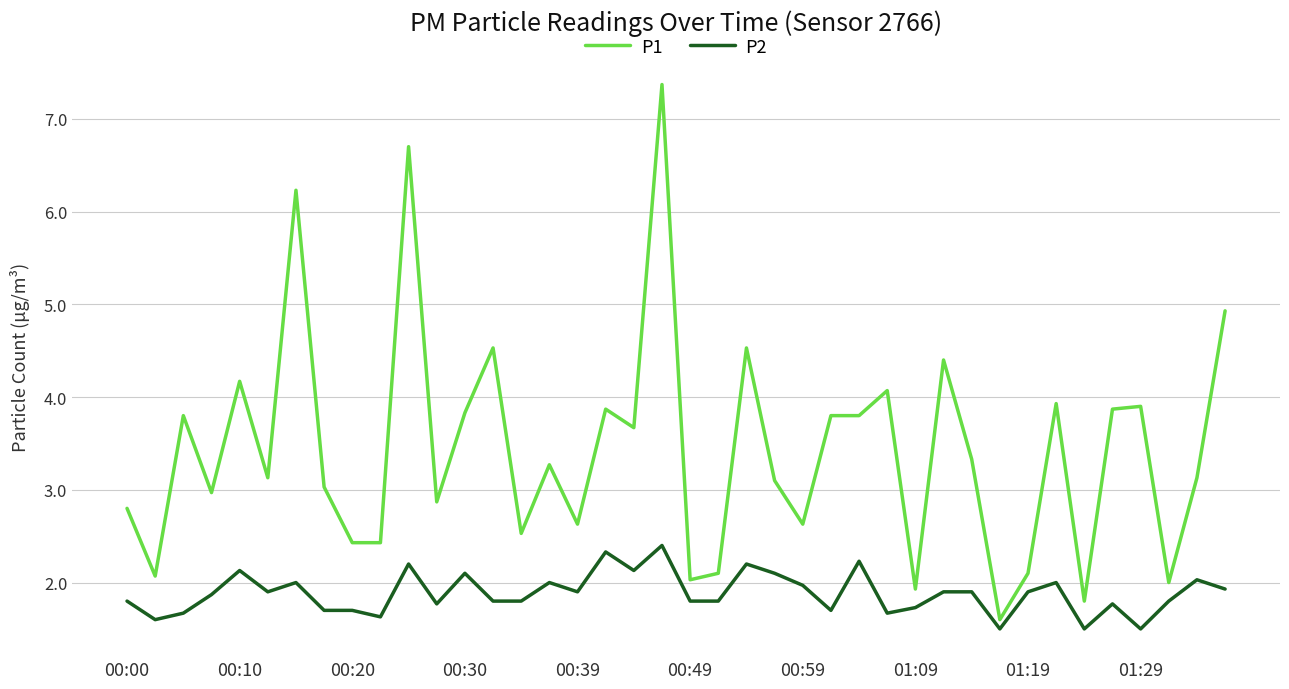

List the series in order of their peak value, lowest first.

P2, P1